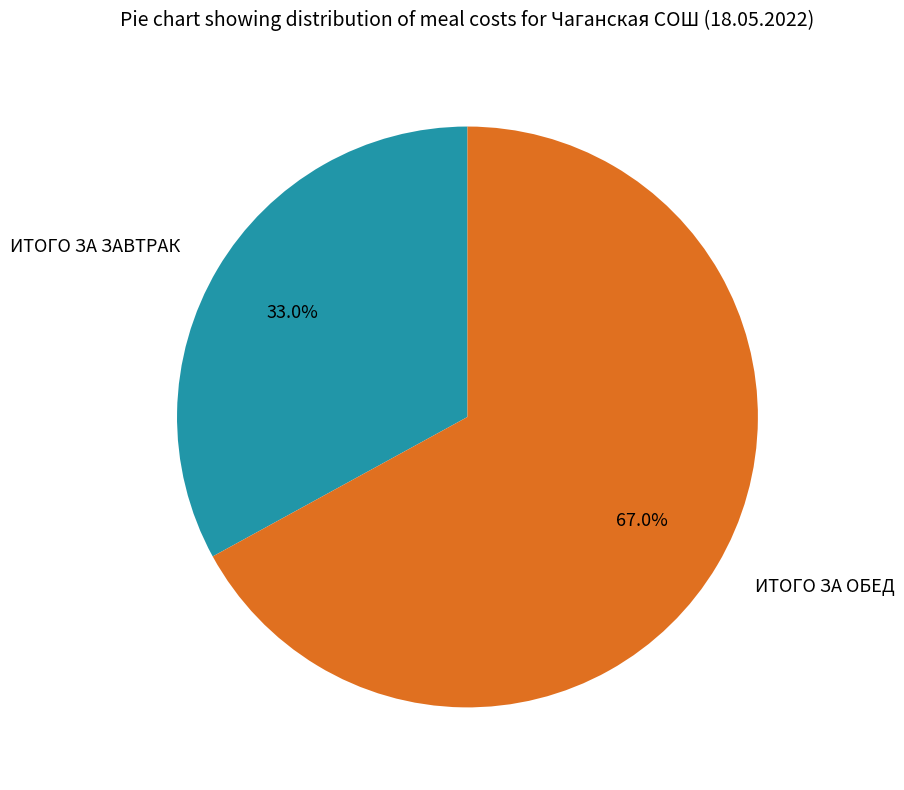

Which category has the smallest portion of the pie?

ИТОГО ЗА ЗАВТРАК